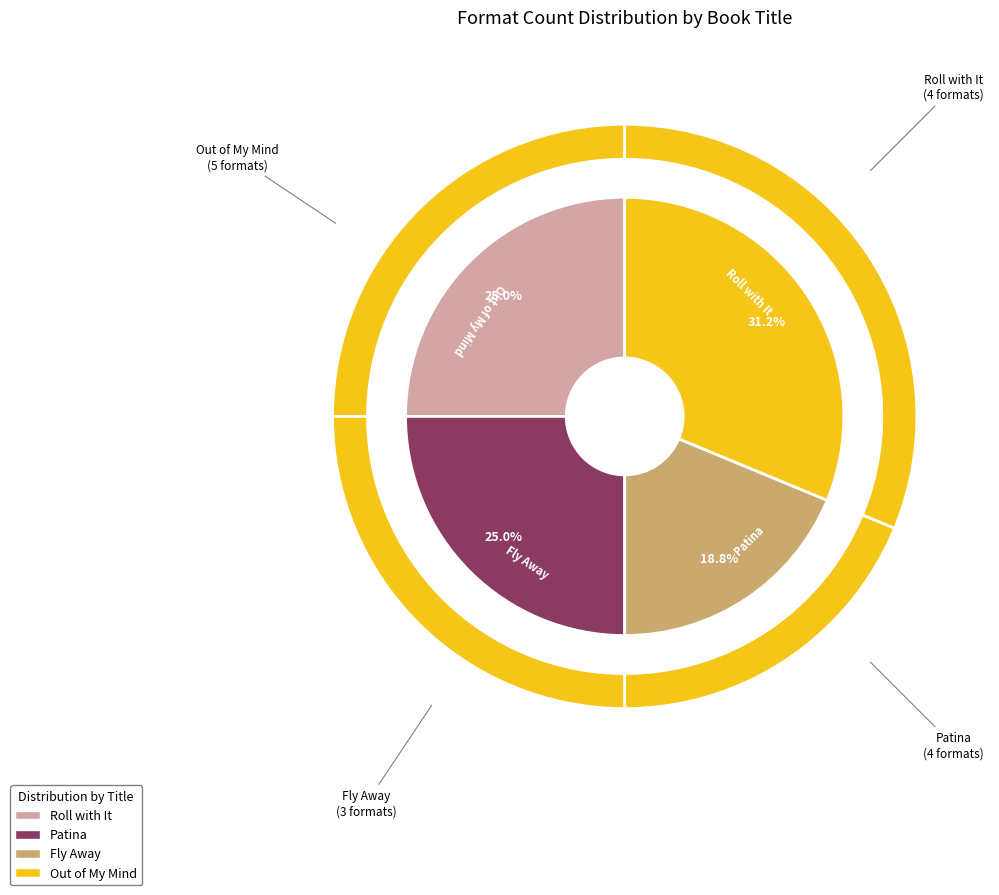

To the nearest percent, what percentage of the pie is Out of My Mind?

31%